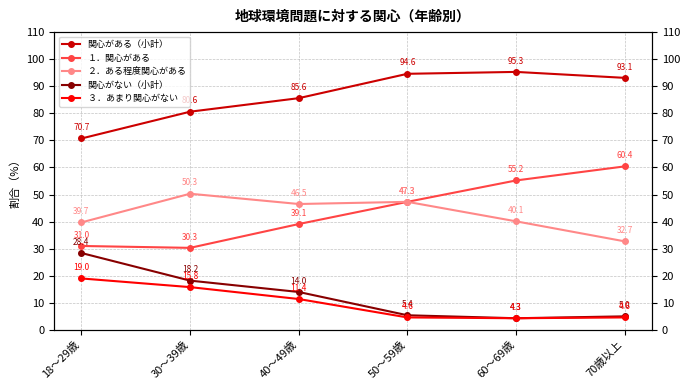

The value of 関心がない（小計） at 40～49歳 is 20.3. True or false?

False